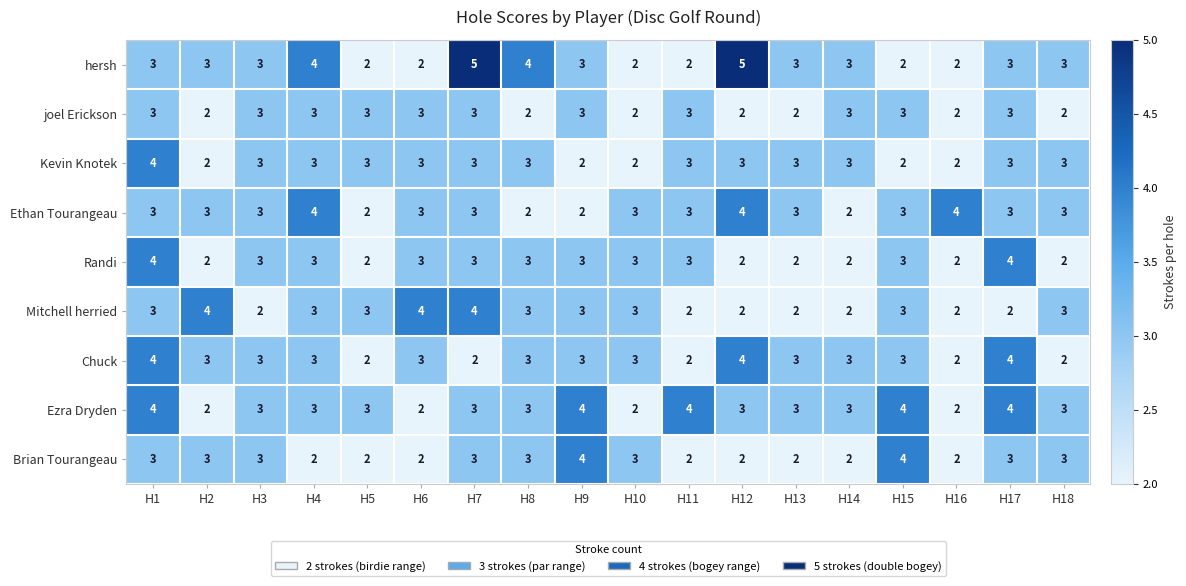

At which label does Randi first exceed 3?

H1